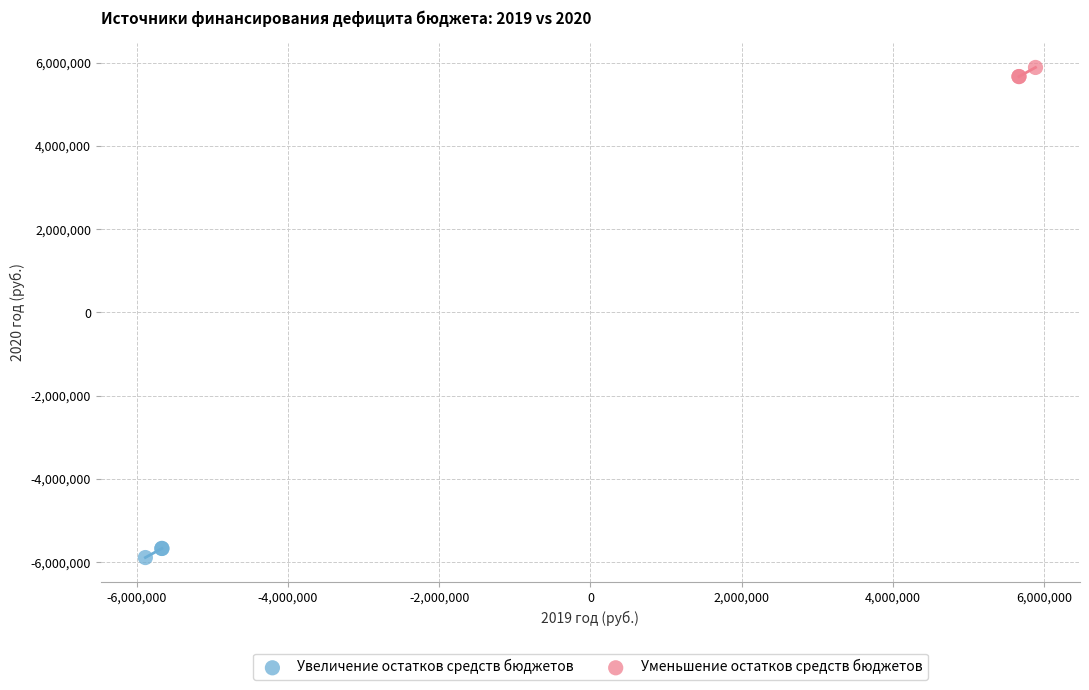

Which series contains the lowest Y value?

Увеличение остатков средств бюджетов